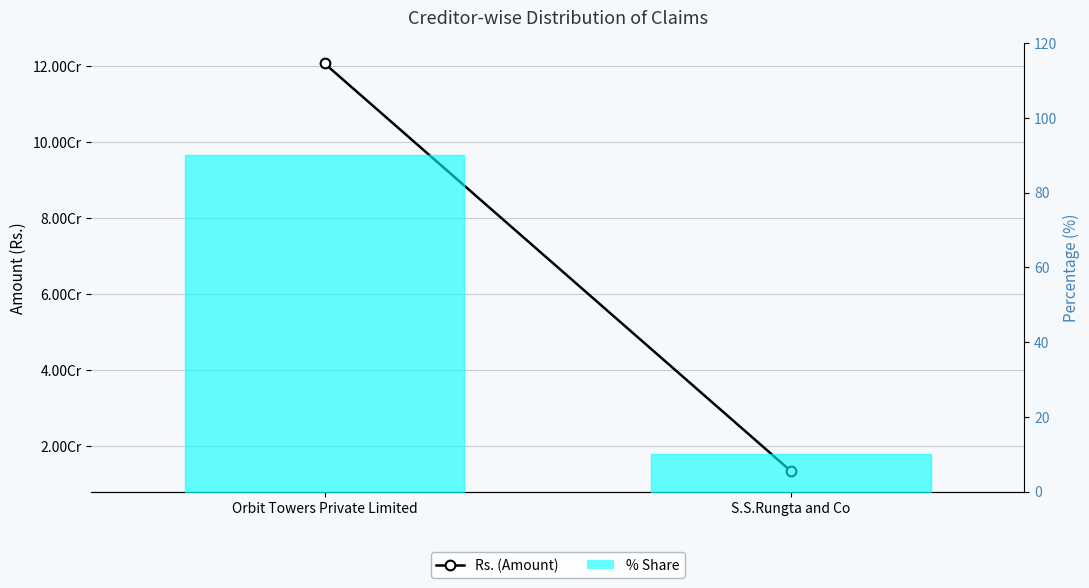

What is the label of the 1st point from the left?

Orbit Towers Private Limited